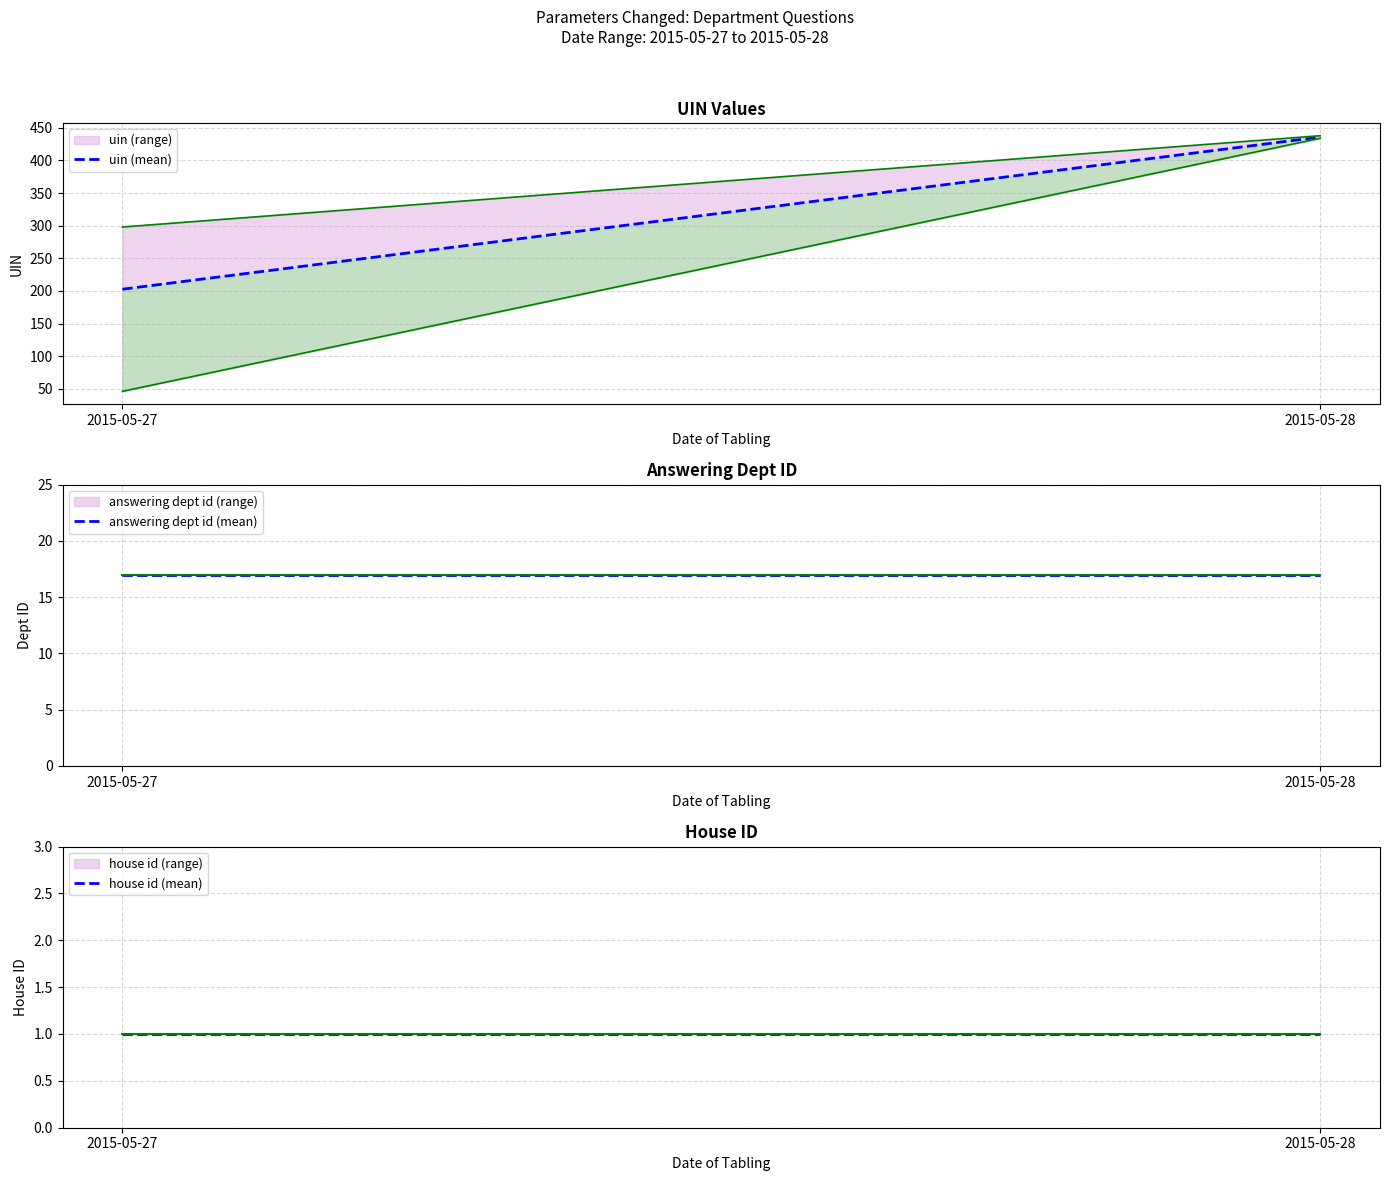

Reading left to right, transcribe all the data shown in this chart.

uin (mean): 202.6	436.0
answering dept id (mean): 17.0	17.0
house id (mean): 1.0	1.0